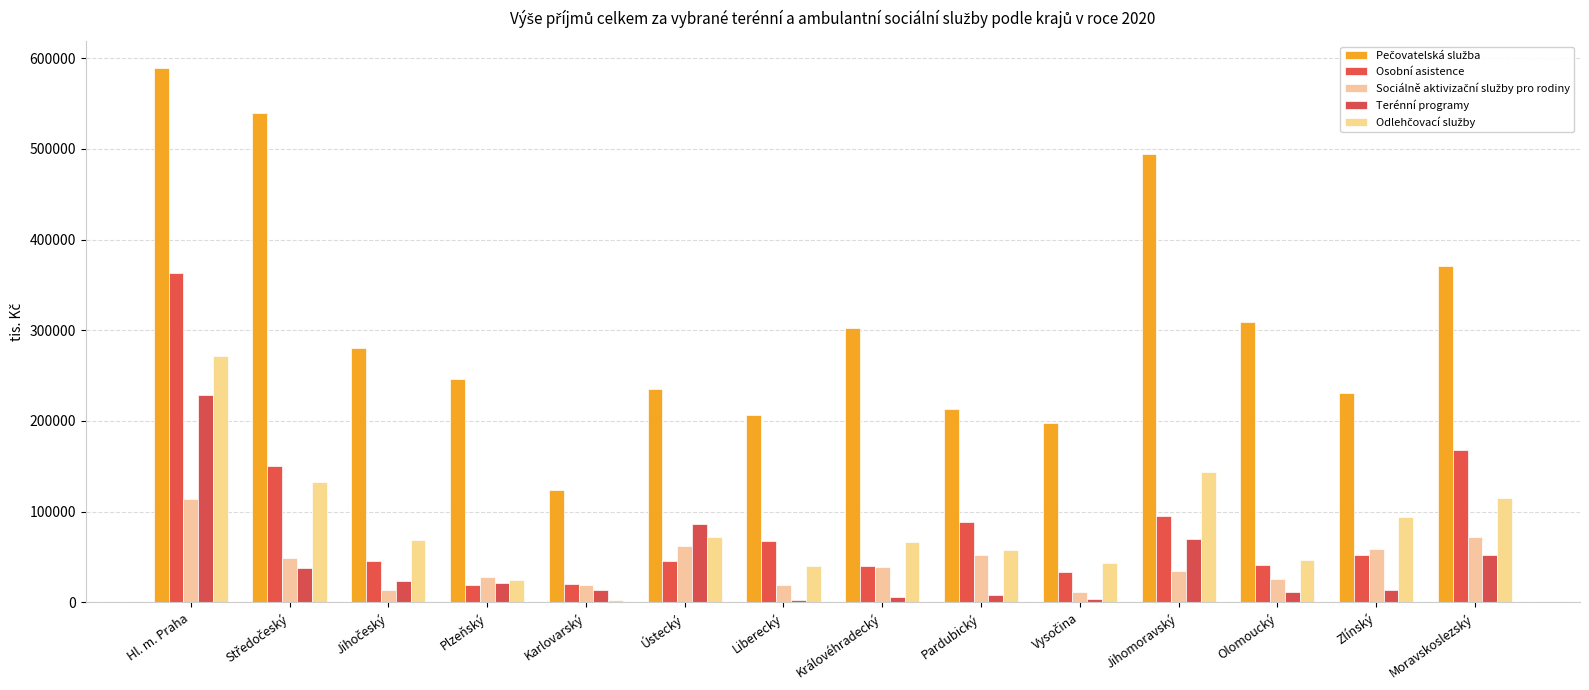

How many distinct data groups are displayed?

5